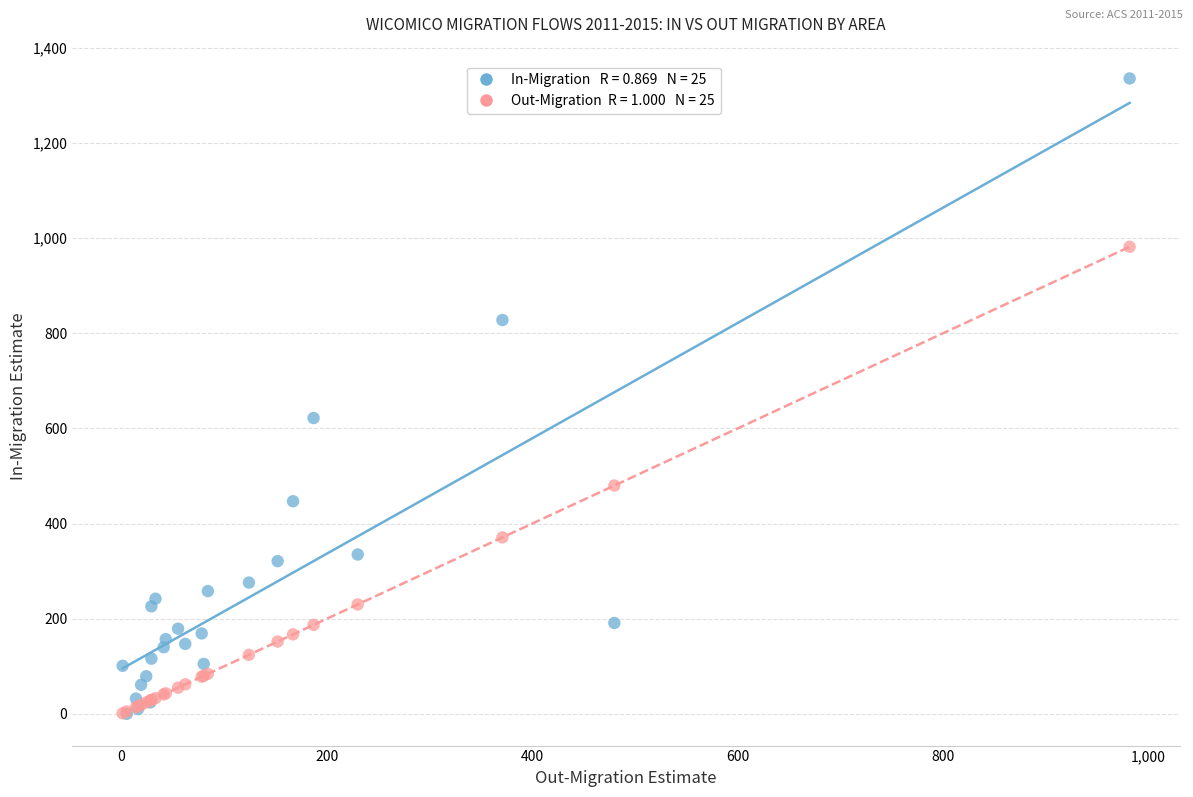

Across all series, what Y value is closest to 668?

622